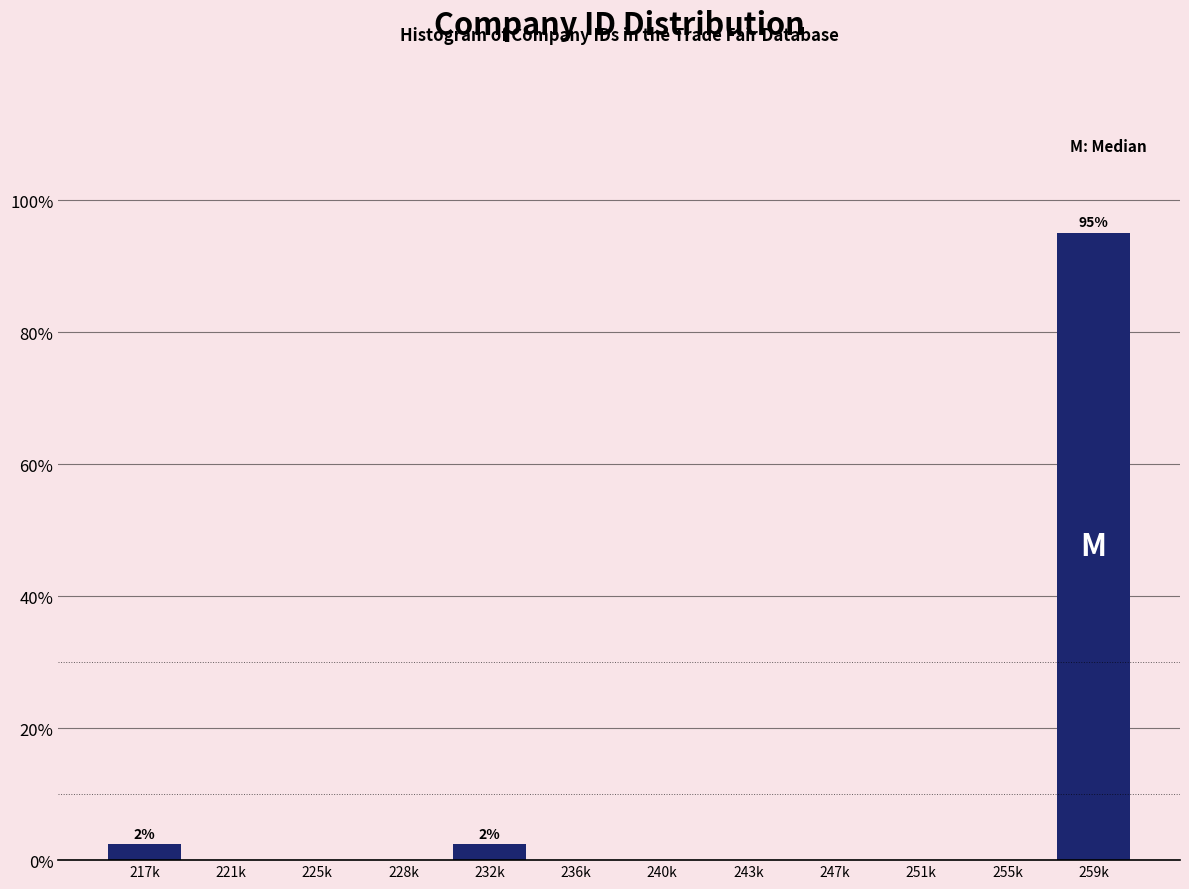

Reading right to left, what are all the values shown in this chart?

259k=95.1	255k=0.0	251k=0.0	247k=0.0	243k=0.0	240k=0.0	236k=0.0	232k=2.4	228k=0.0	225k=0.0	221k=0.0	217k=2.4